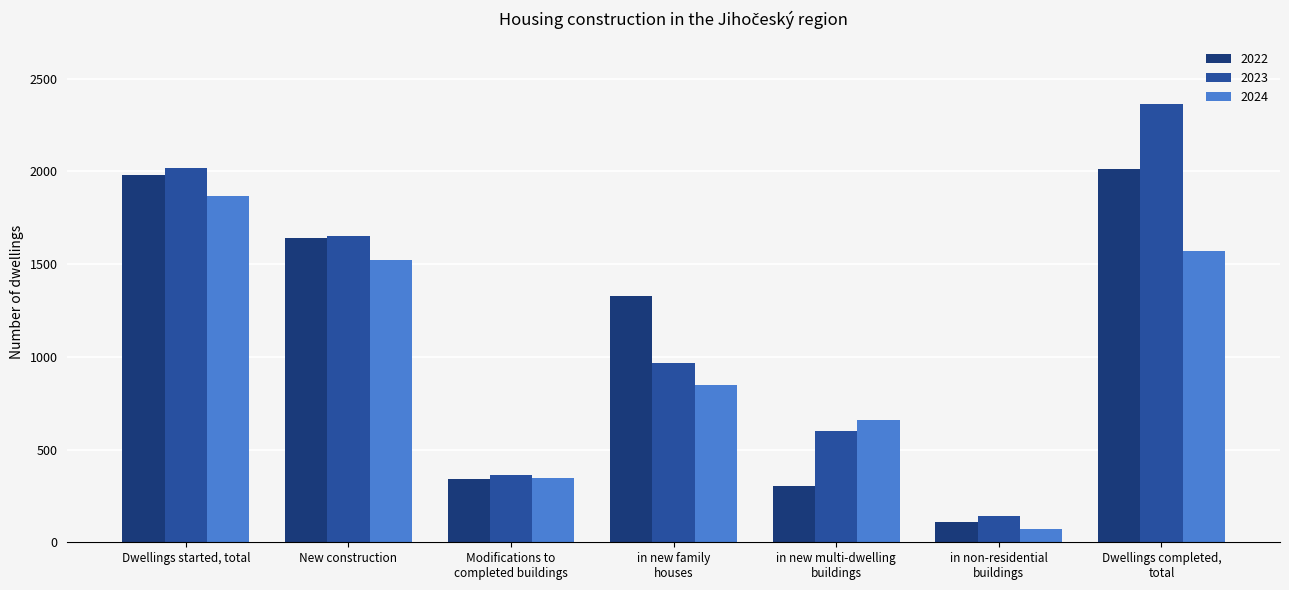

List the series in order of their peak value, lowest first.

2024, 2022, 2023